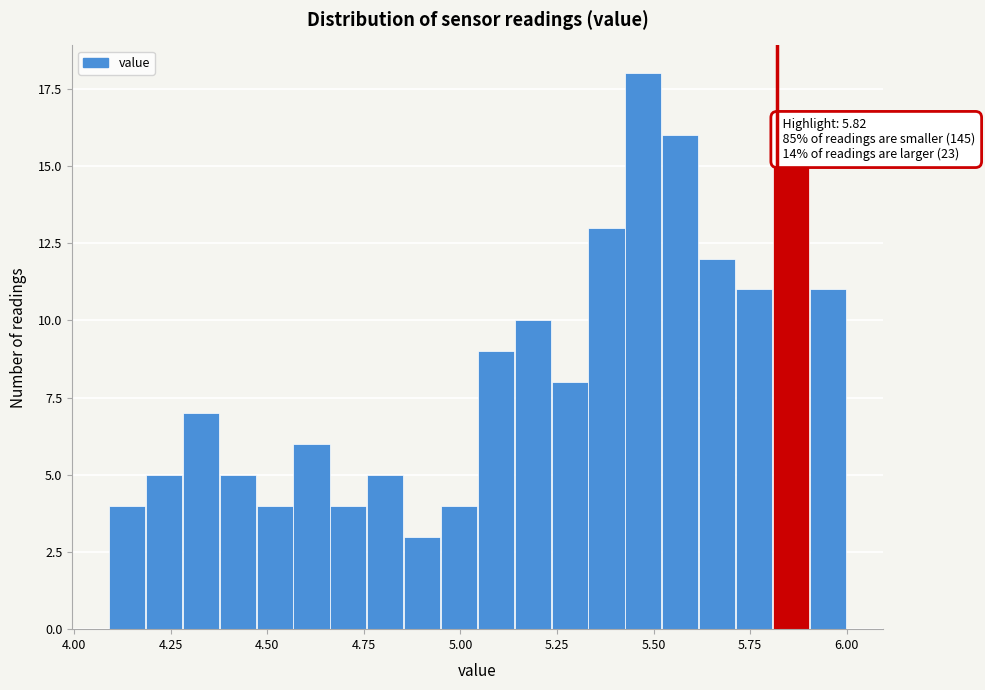

Read against the x-axis, roughly where is the centre of the tallest bar?

5.45